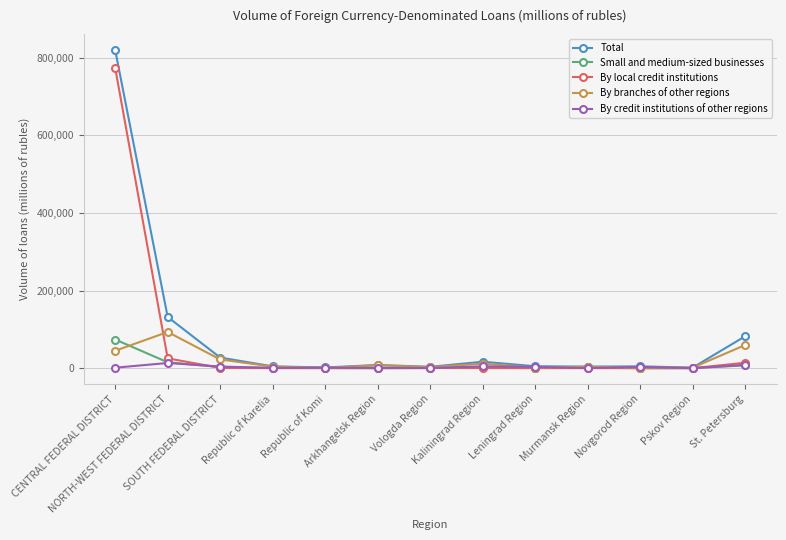

What is the greatest value displayed?

819843